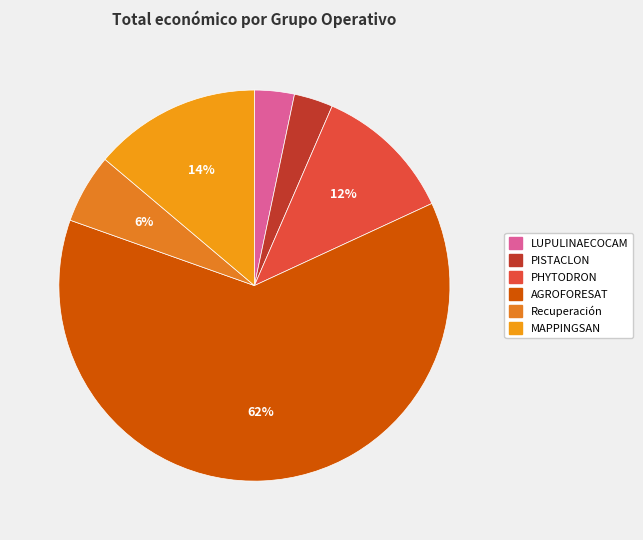

Count the number of slices in the pie.

6